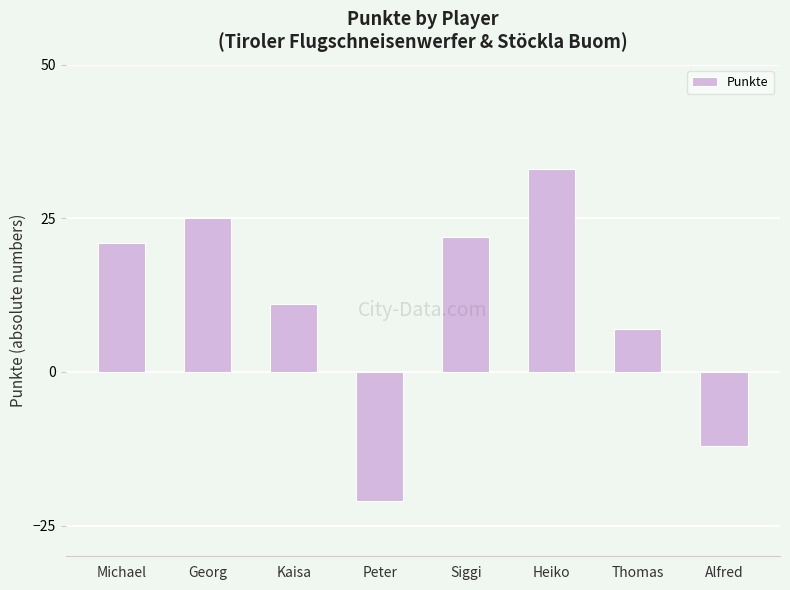

What is the difference between the second highest and second lowest values?

37